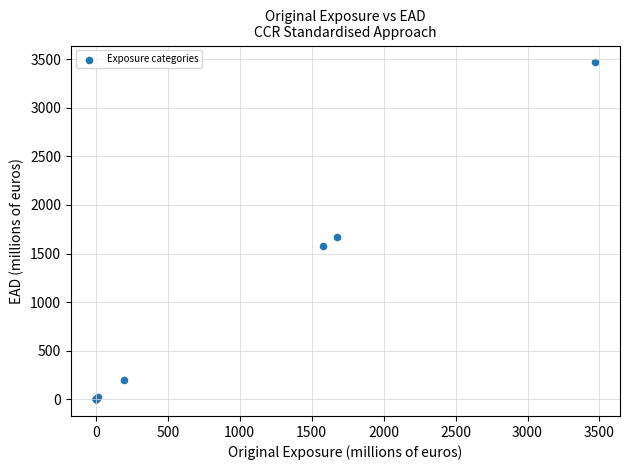

What Y value in the scatter plot is closest to 1734?

1673.6